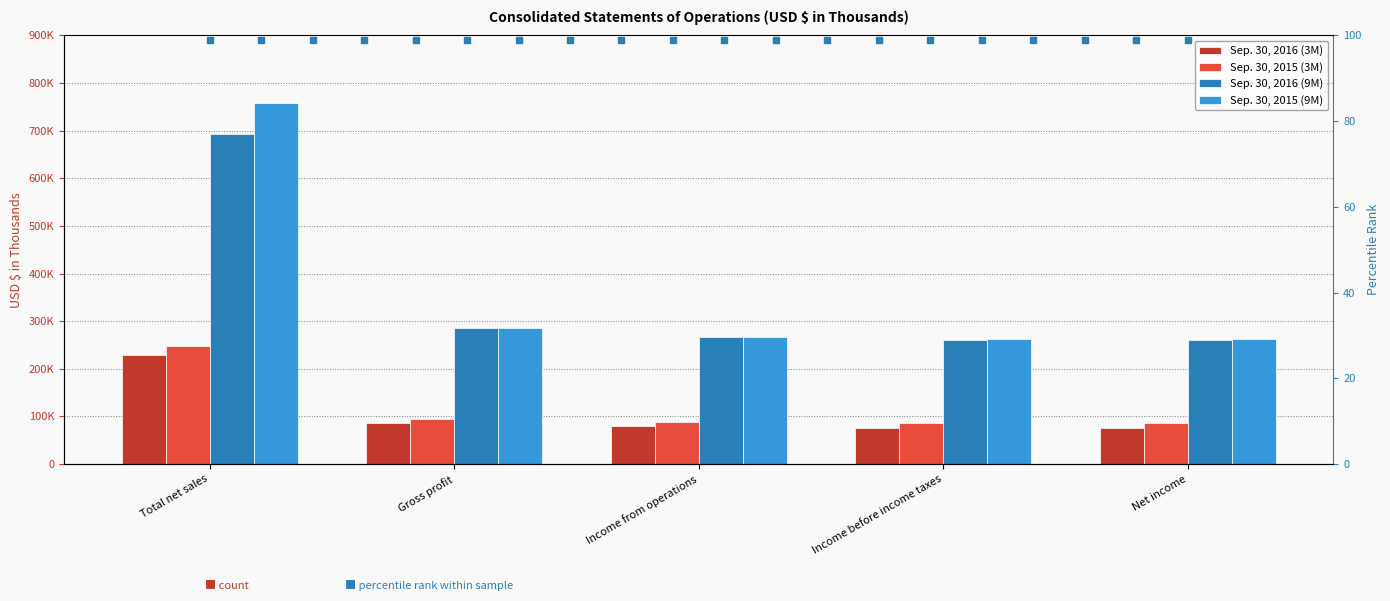

What is the difference between the highest and lowest values at Income before income taxes?

187192